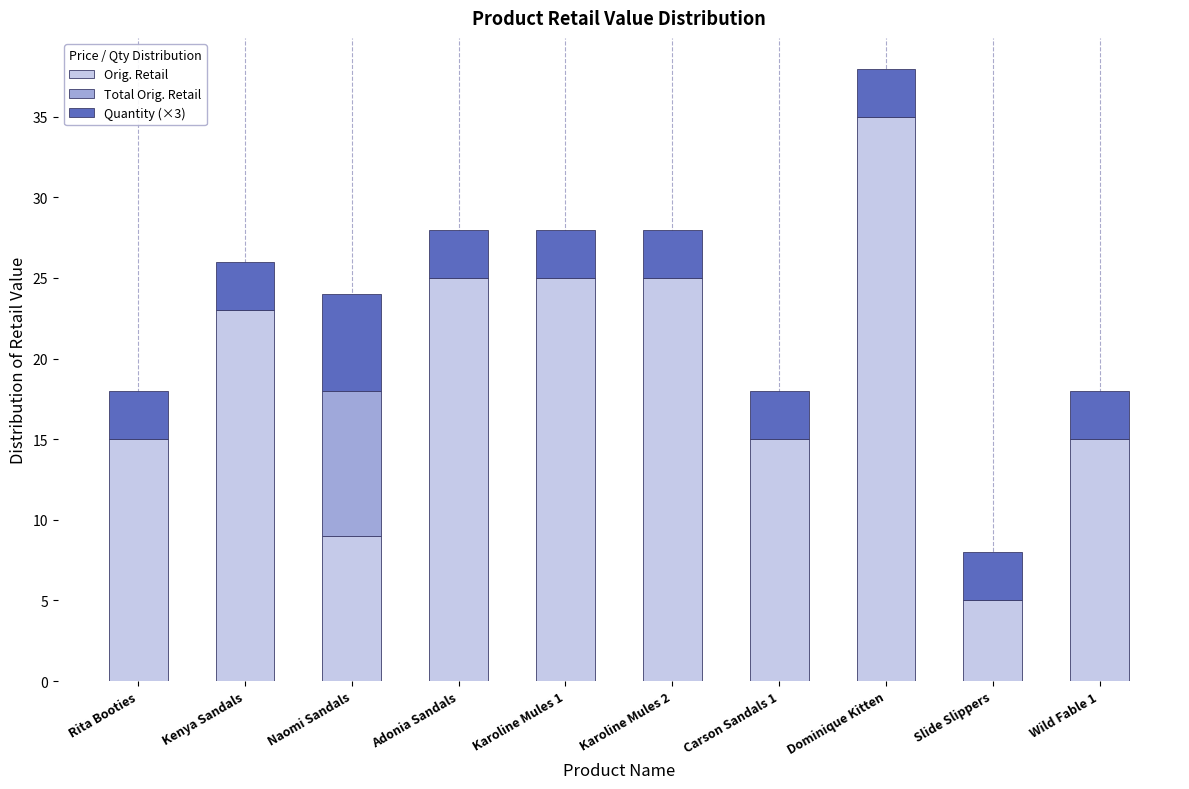

True or false: Orig. Retail has a value of 42.4 at Karoline Mules 1.

False